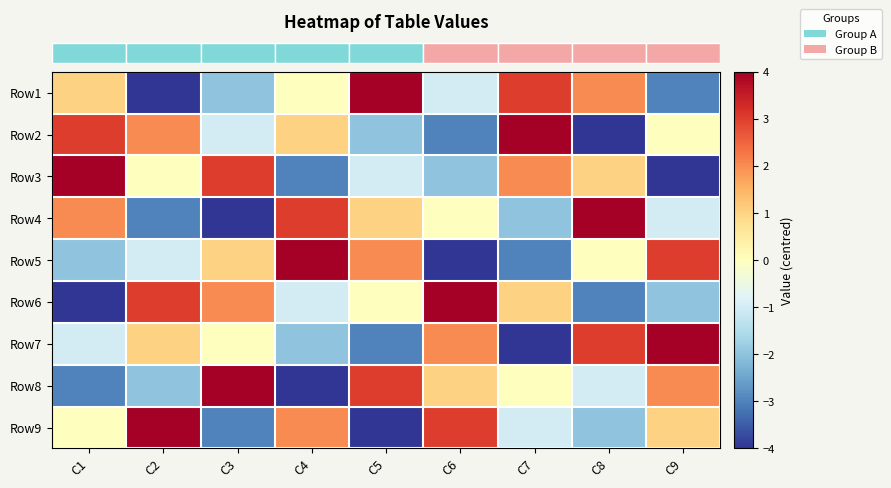

How many data points does each series have?

9